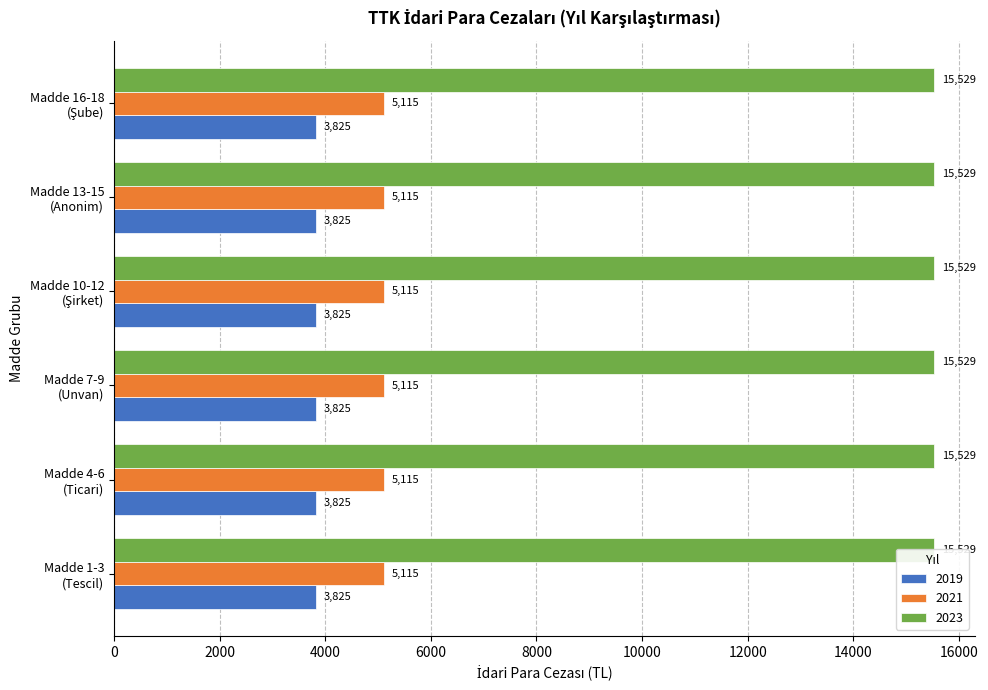

What are all the series names shown in the legend?

2019, 2021, 2023